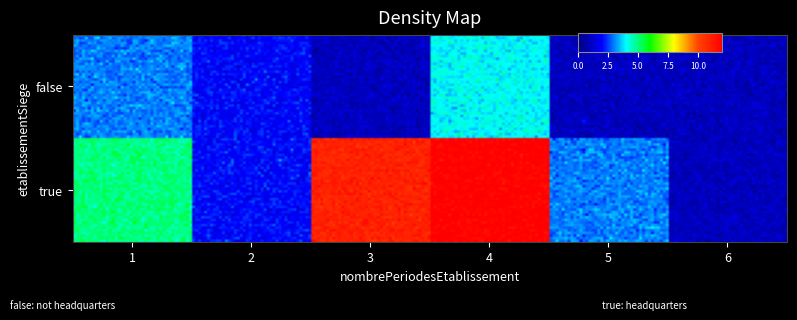

True or false: the data shows 11 at true_3.

True